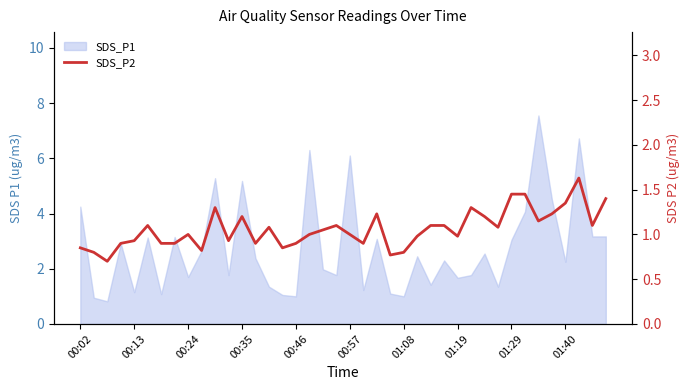

What position from the left is 00:13?

5